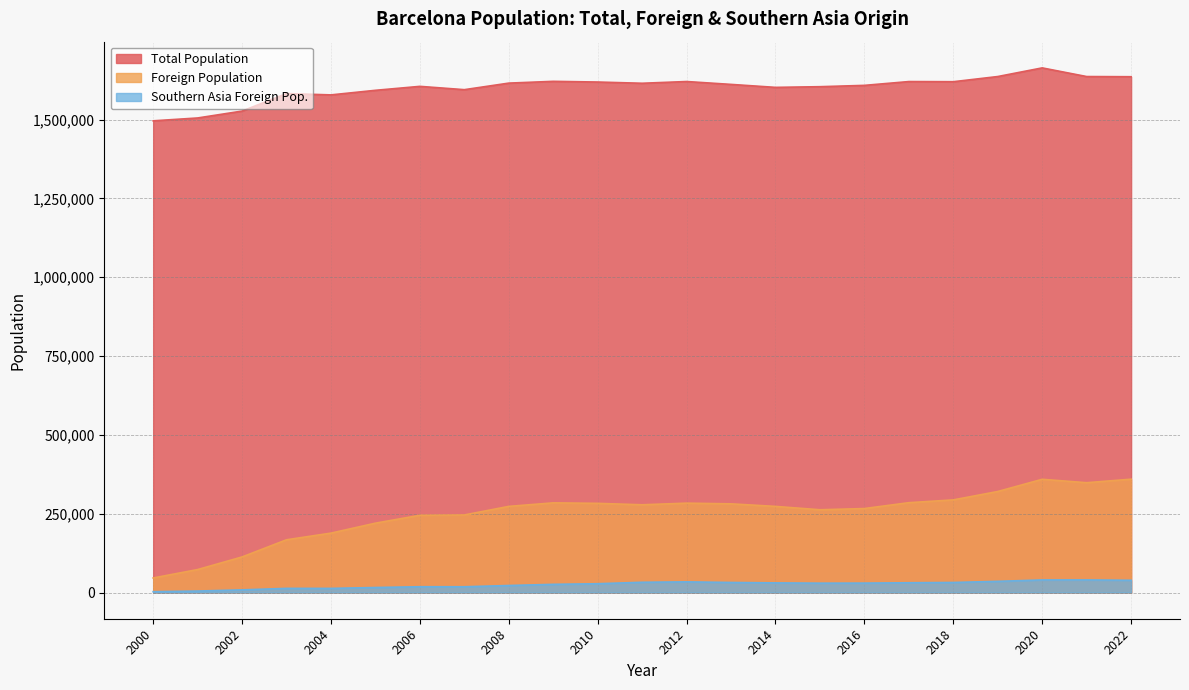

What is the spread (max minus min) of values at 2003?

1569643